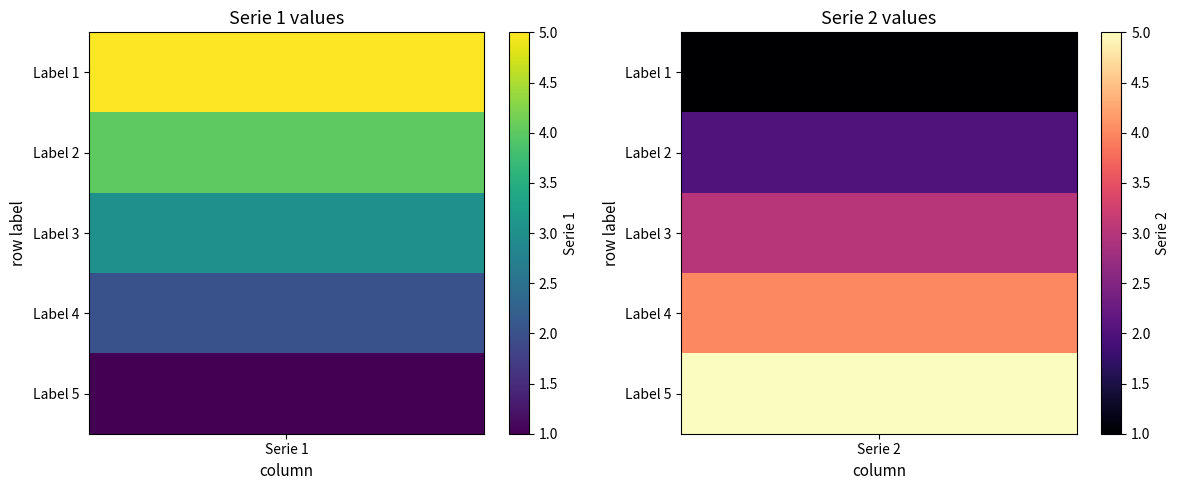

Reading left to right, list all the values displayed in this chart.

Label 1: 5	1
Label 2: 4	2
Label 3: 3	3
Label 4: 2	4
Label 5: 1	5